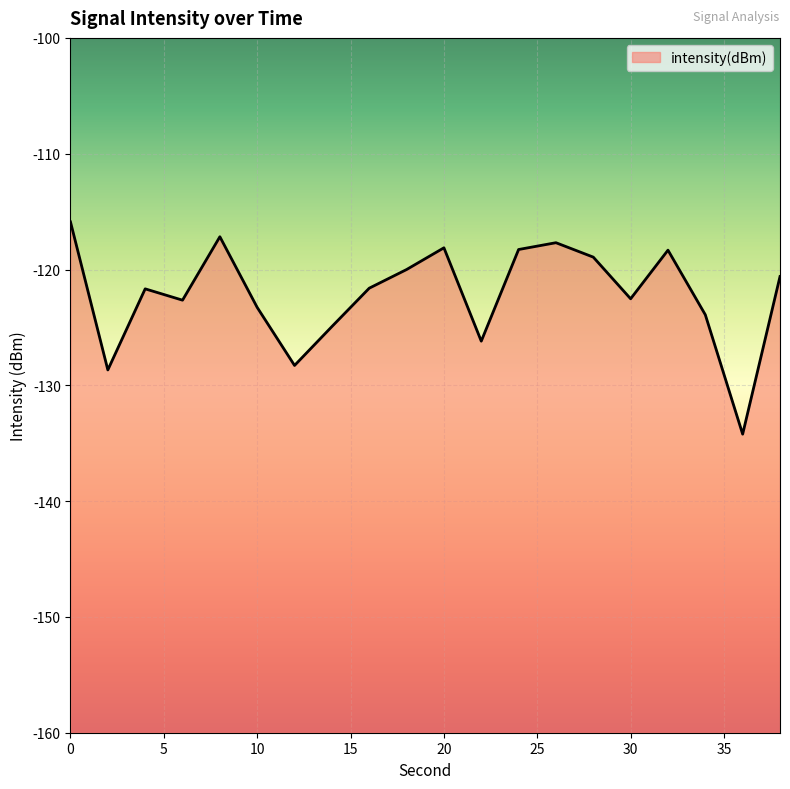

What is the value of the 9th point from the left?

-121.6